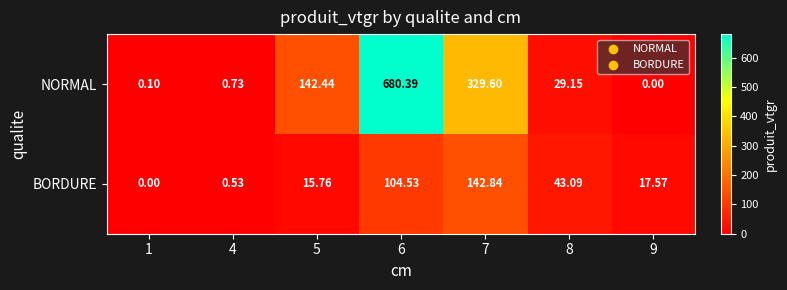

Between 7 and 9, which series saw the biggest shift?

NORMAL